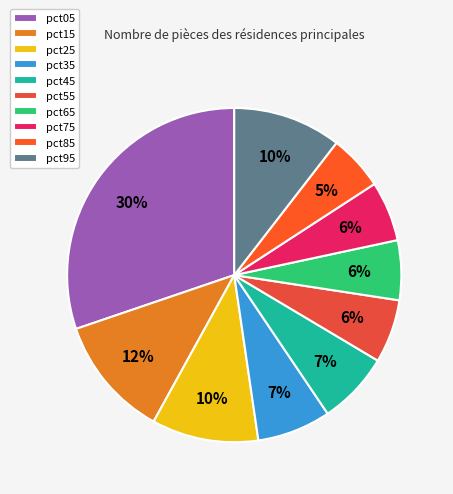

The pct45 slice represents 1% of the pie. True or false?

False